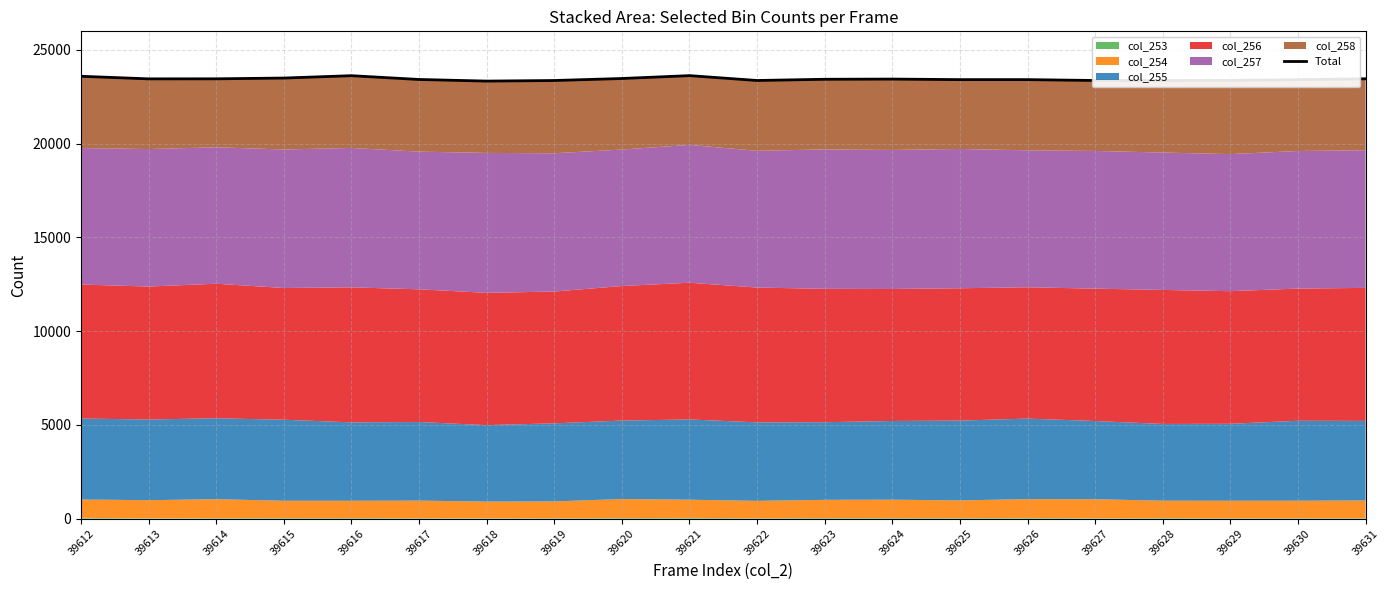

How many points are higher than both their immediate neighbors (excluding endpoints)?

3